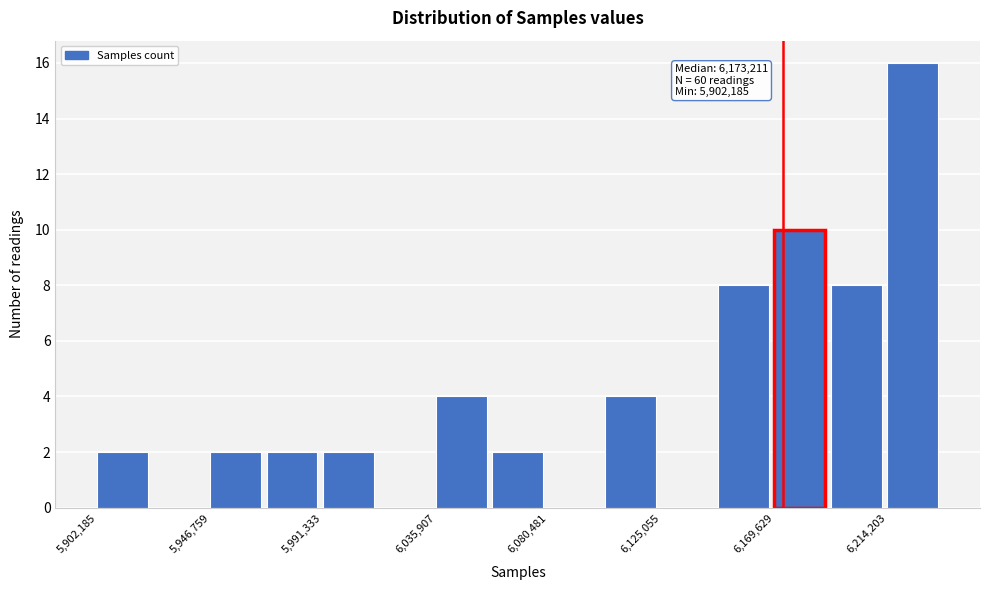

Which range on the x-axis has the tallest bar?

6215000 to 6235000